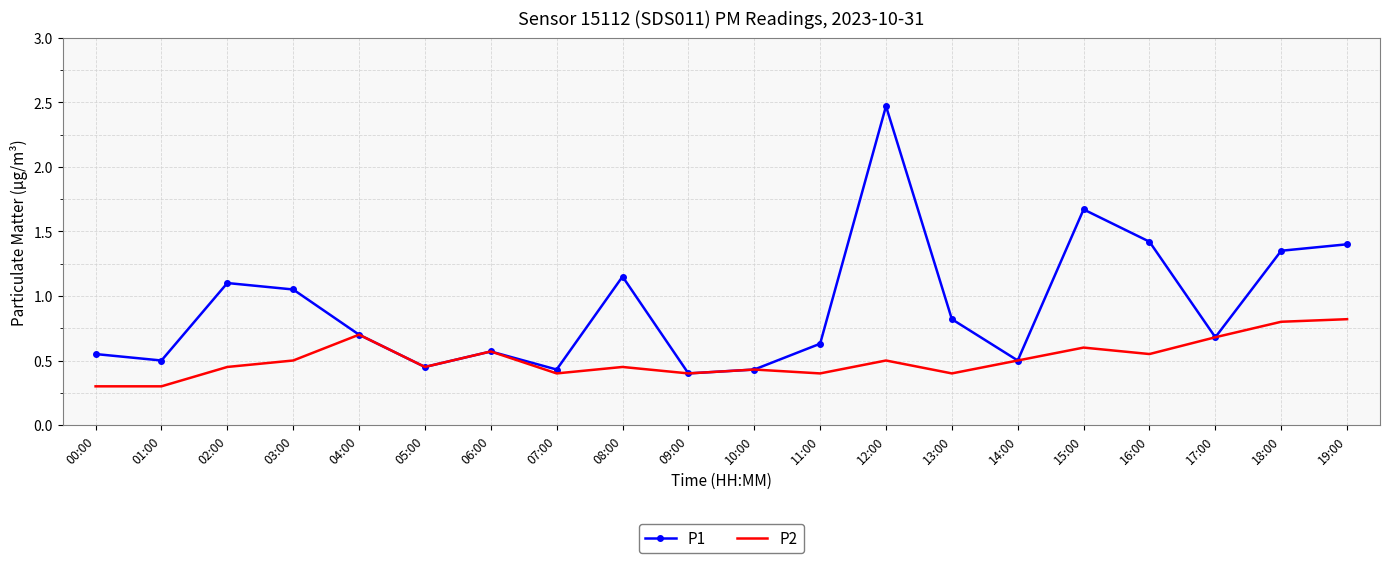

At 08:00, list the series in order from smallest to largest.

P2, P1